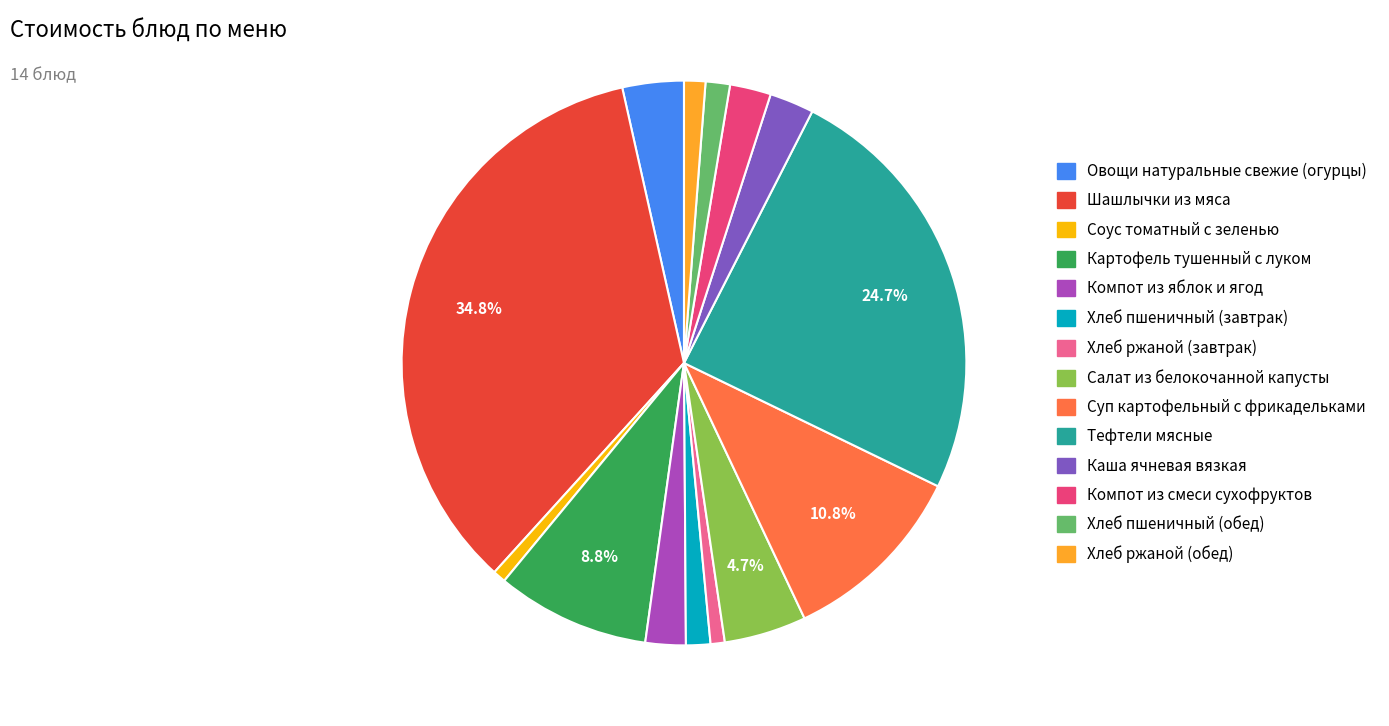

Does Компот из смеси сухофруктов represent more than half of the total?

No